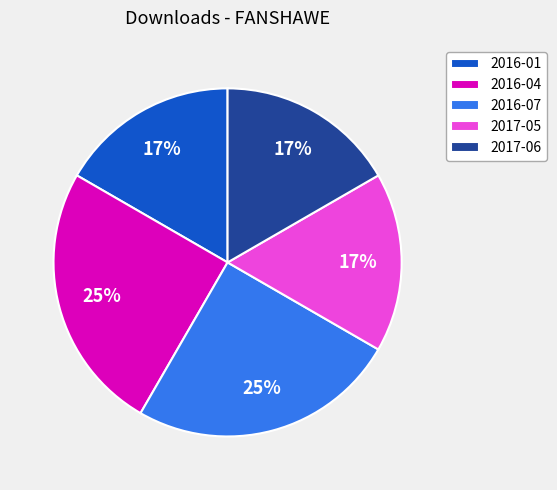

Approximately how many times larger is the value at 2016-04 compared to 2016-07?

1.0